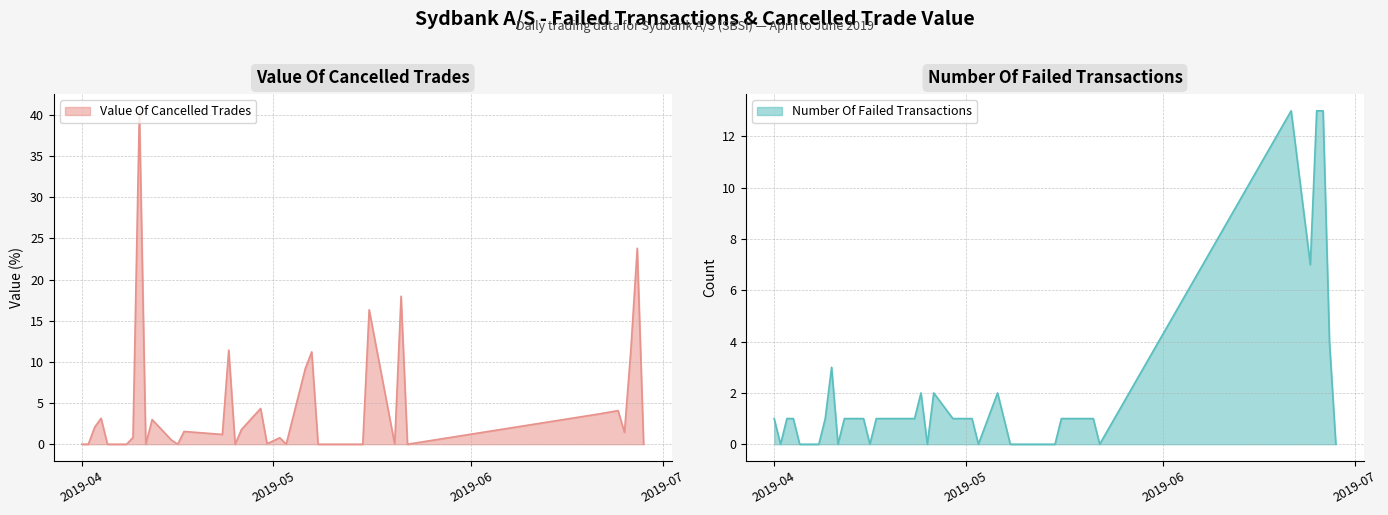

Between 2019-04-01 and 2019-04-08, which is larger?

2019-04-01